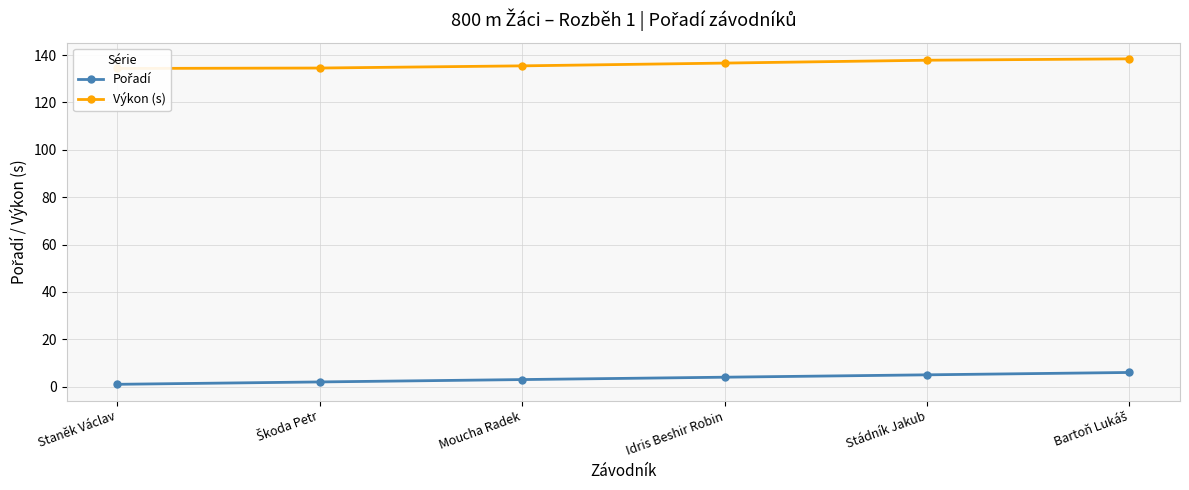

Reading left to right, transcribe all the data shown in this chart.

Pořadí: Staněk Václav=1.0	Škoda Petr=2.0	Moucha Radek=3.0	Idris Beshir Robin=4.0	Stádník Jakub=5.0	Bartoň Lukáš=6.0
Výkon (s): Staněk Václav=134.4	Škoda Petr=134.5	Moucha Radek=135.5	Idris Beshir Robin=136.6	Stádník Jakub=137.8	Bartoň Lukáš=138.4